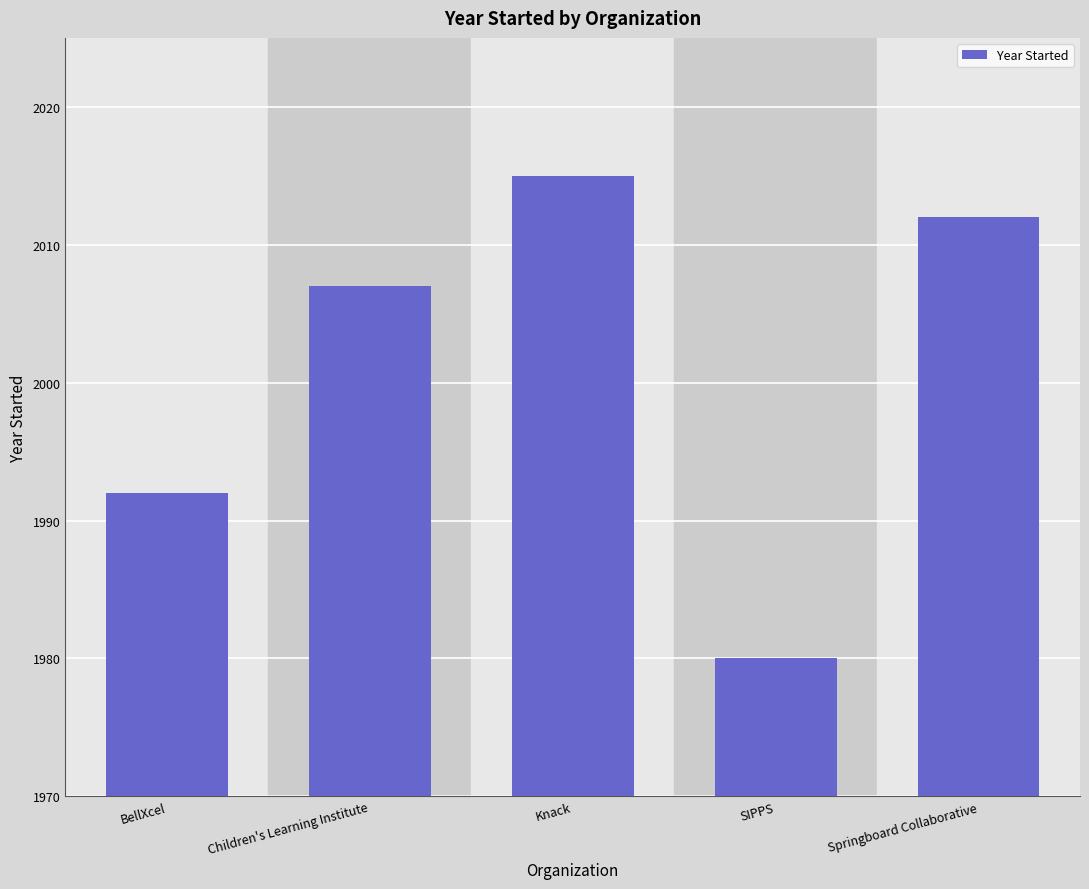

Reading left to right, list all the values displayed in this chart.

BellXcel=1992	Children's Learning Institute=2007	Knack=2015	SIPPS=1980	Springboard Collaborative=2012